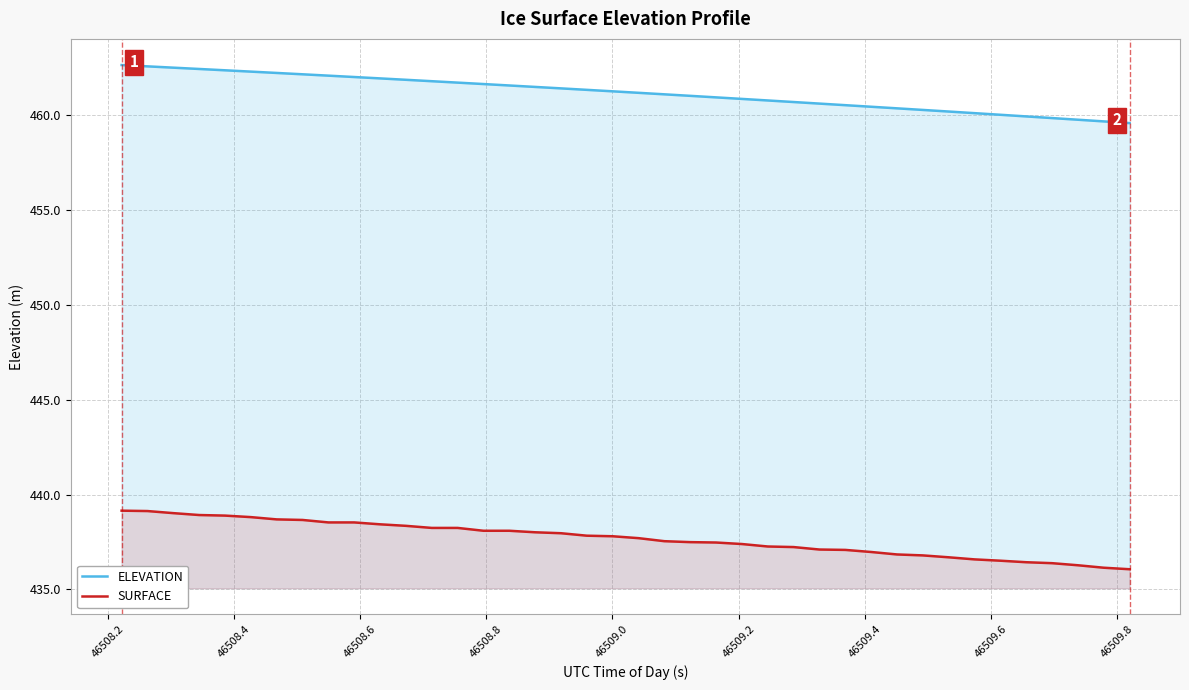

List the series in order of their peak value, lowest first.

SURFACE, ELEVATION